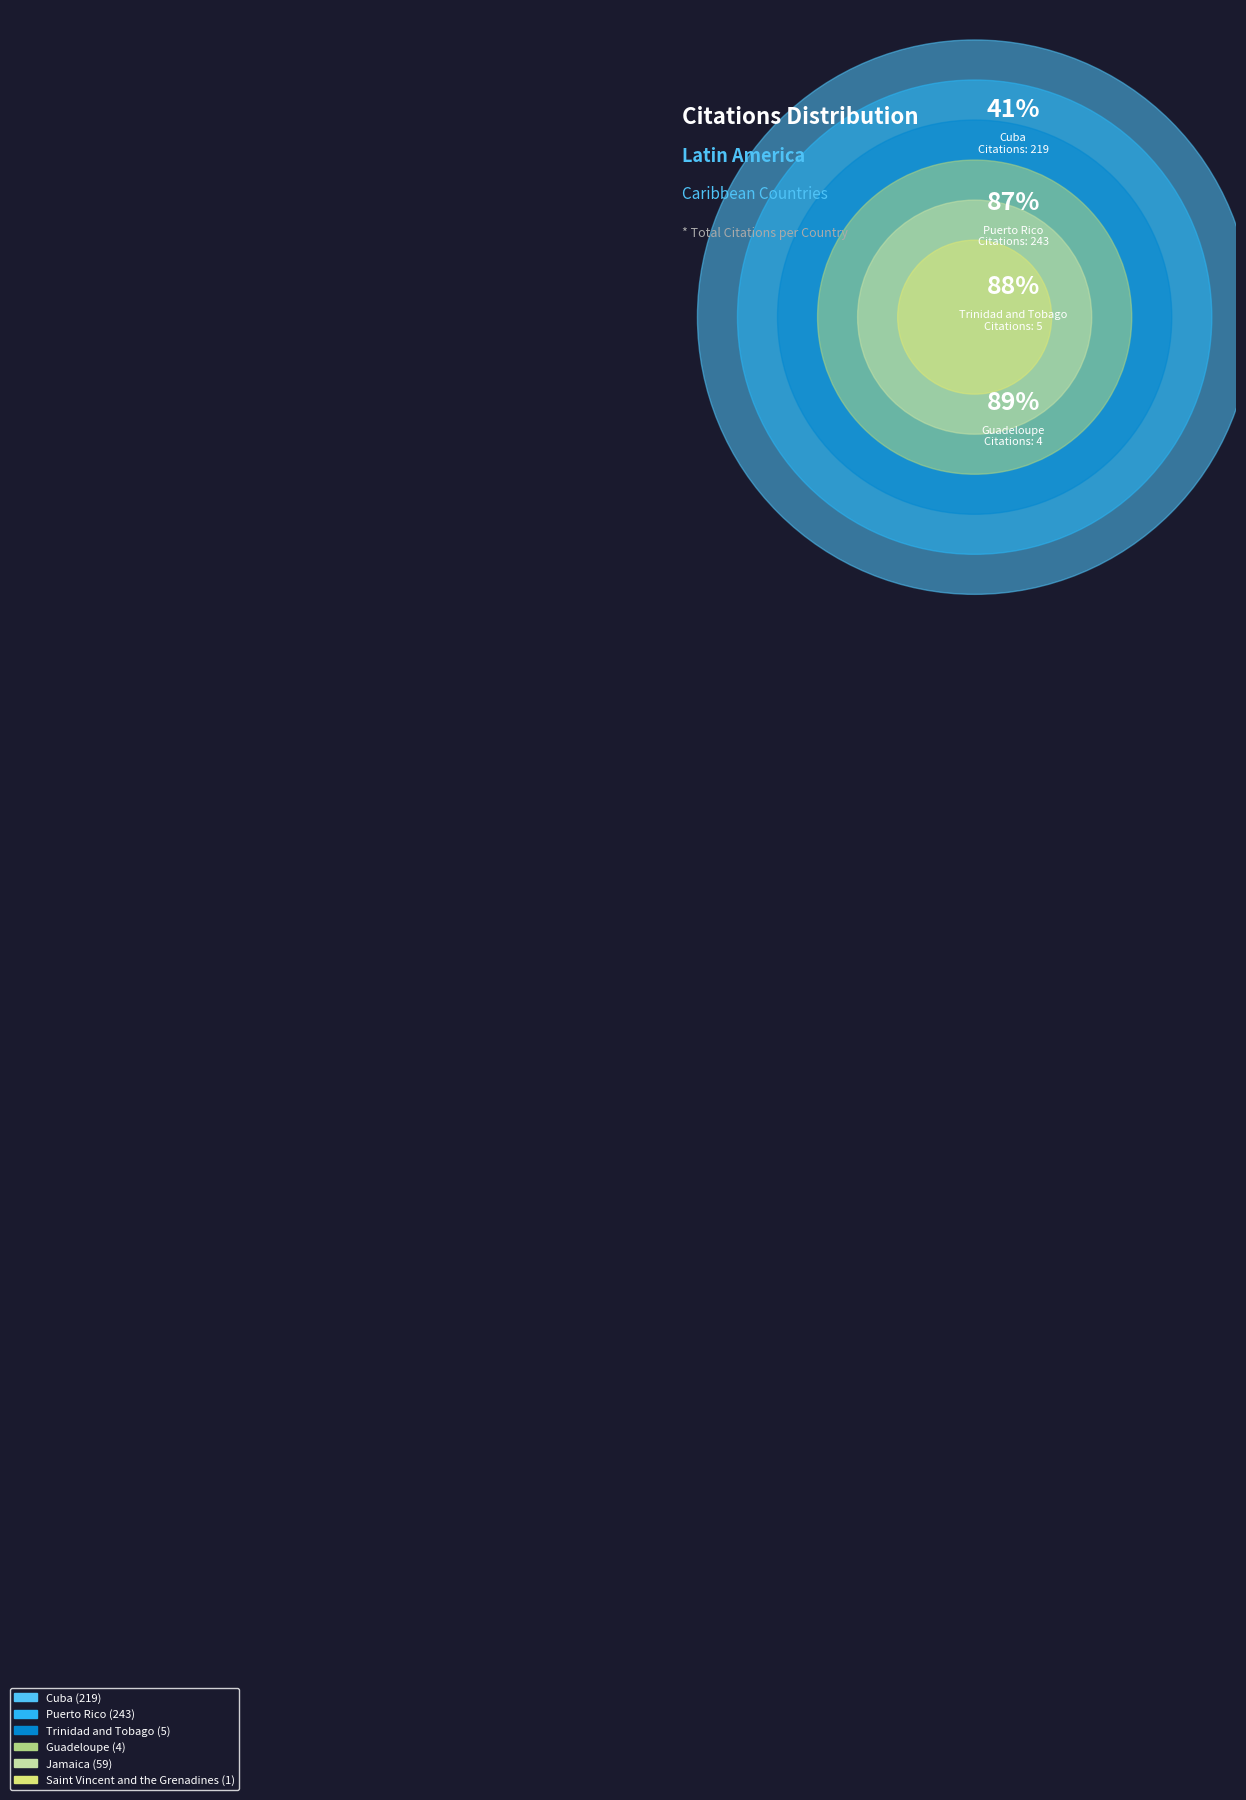

Rank the categories by value from lowest to highest.

Saint Vincent and the Grenadines, Guadeloupe, Trinidad and Tobago, Jamaica, Cuba, Puerto Rico